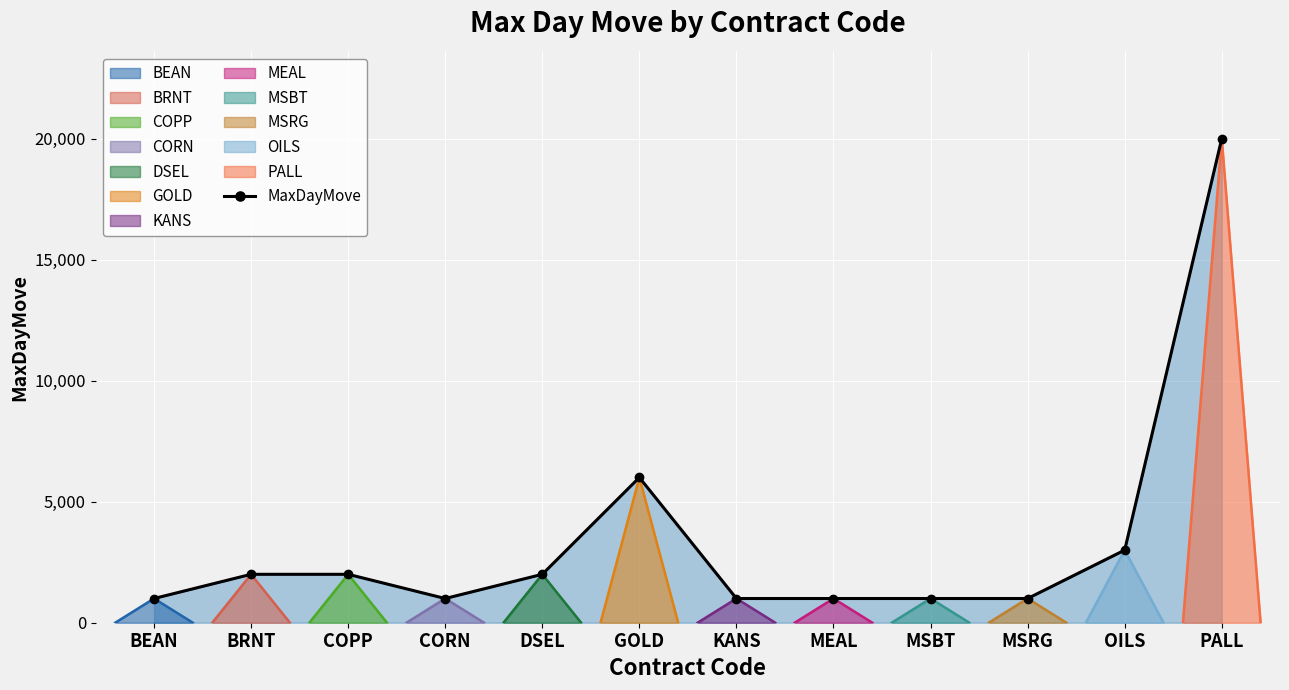

The value at GOLD is 9455. True or false?

False